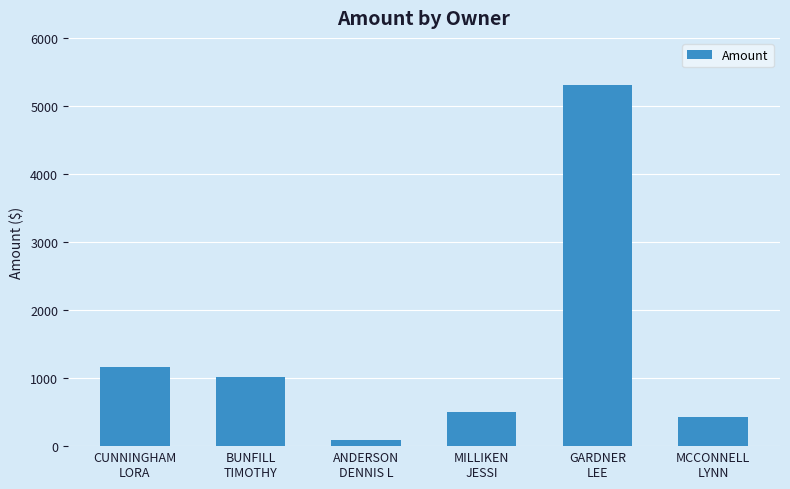

Which label corresponds to the smallest value in the chart?

ANDERSON
DENNIS L